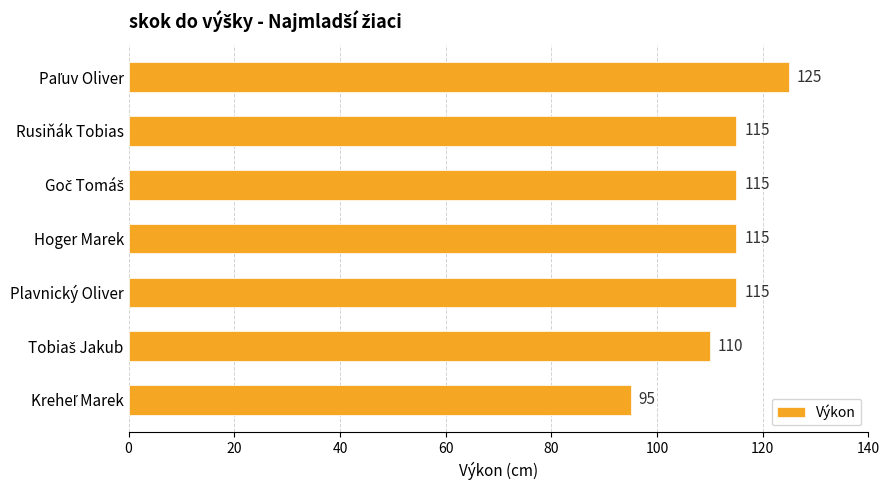

What is the difference between the maximum and minimum values?

30